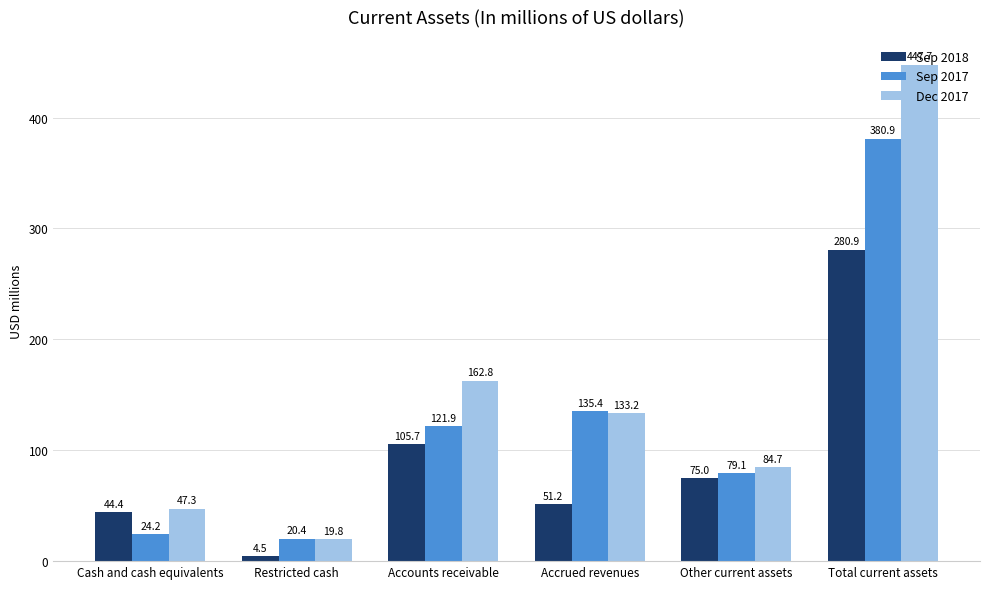

How many data points in Sep 2018 are above 75?

3